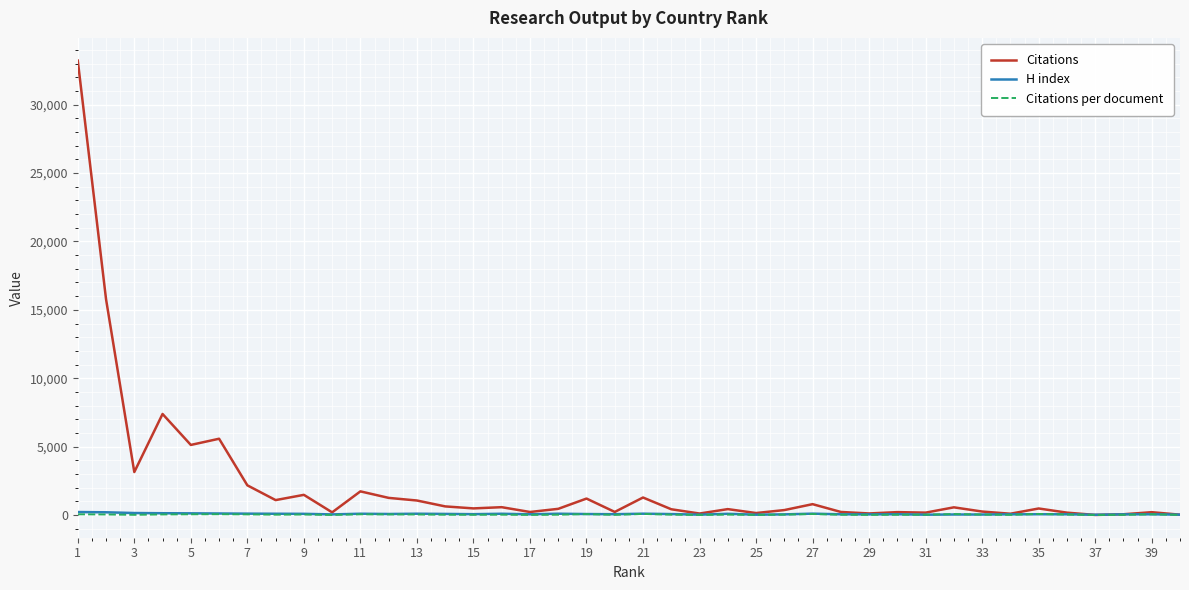

What is the difference between the maximum and minimum values in the Citations per document series?

78.5